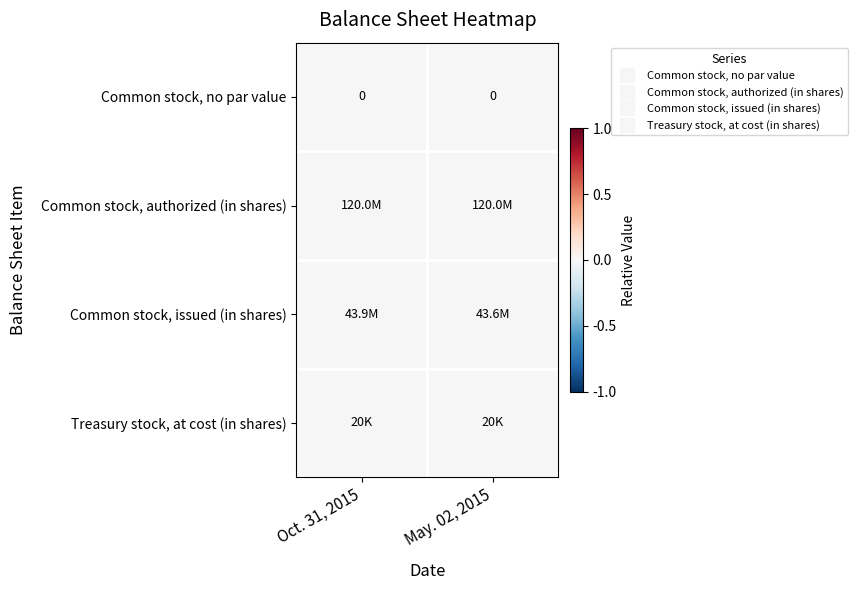

At which label is Common stock, no par value closest to 0?

Oct. 31, 2015